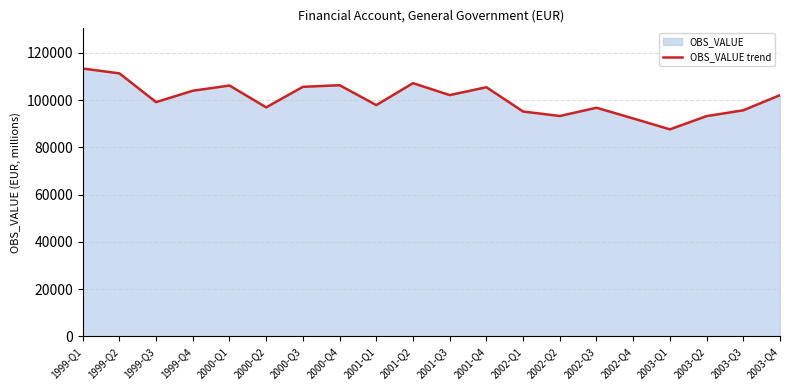

What is the change in value from 2000-Q1 to 2002-Q2?

-12899.7